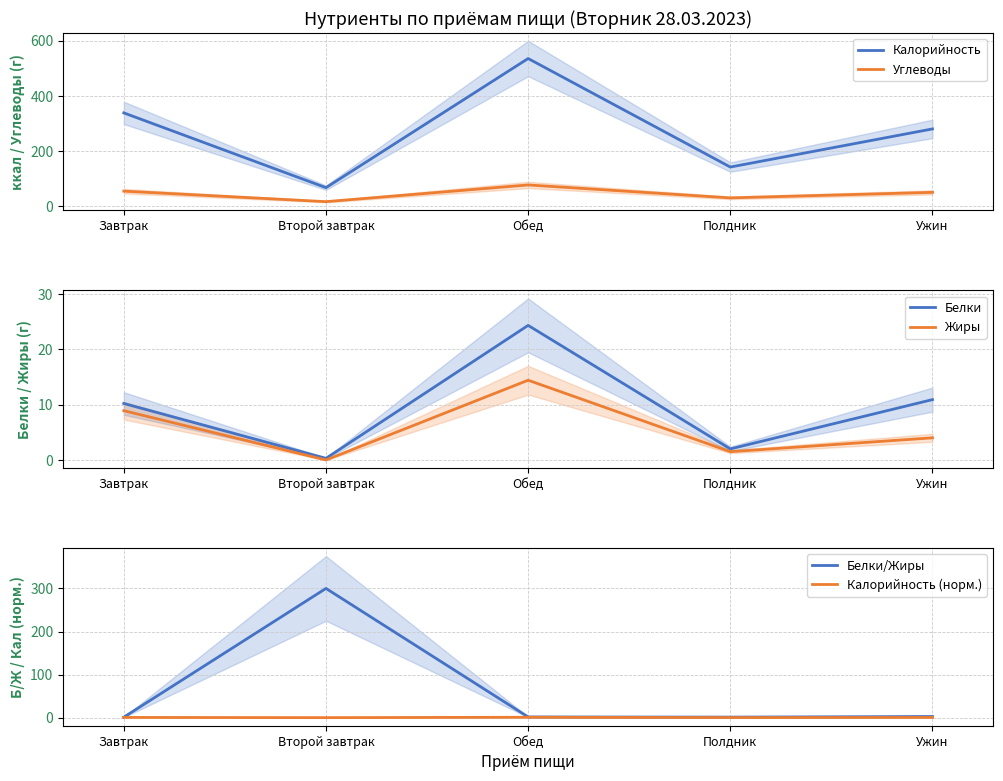

What are all the series names shown in the legend?

Калорийность, Углеводы, Белки, Жиры, Белки/Жиры, Калорийность (норм.)